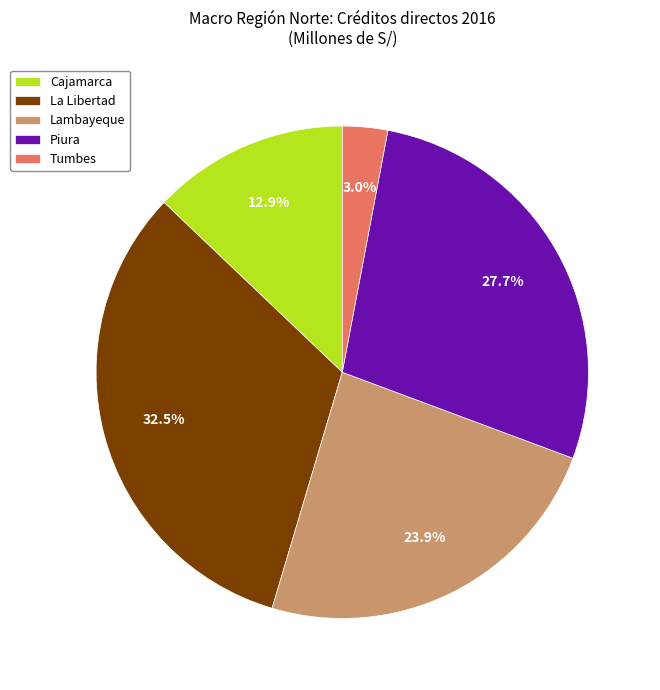

Is the sum of Lambayeque and Piura greater than half?

Yes